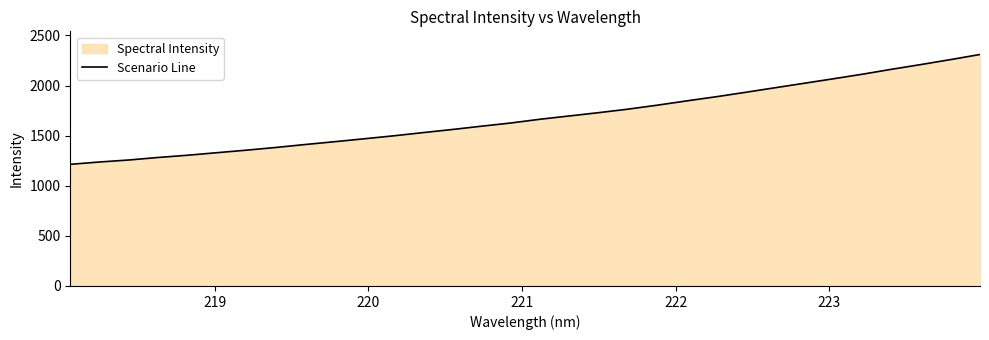

What is the difference between the maximum and minimum values?

1096.2